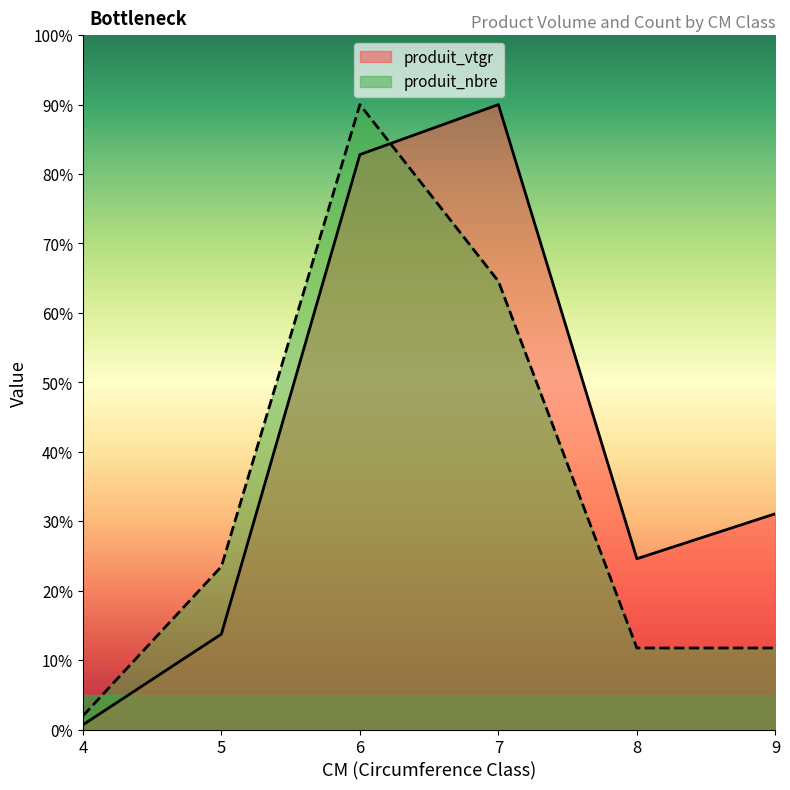

At 4, list the series in order from smallest to largest.

produit_vtgr, produit_nbre